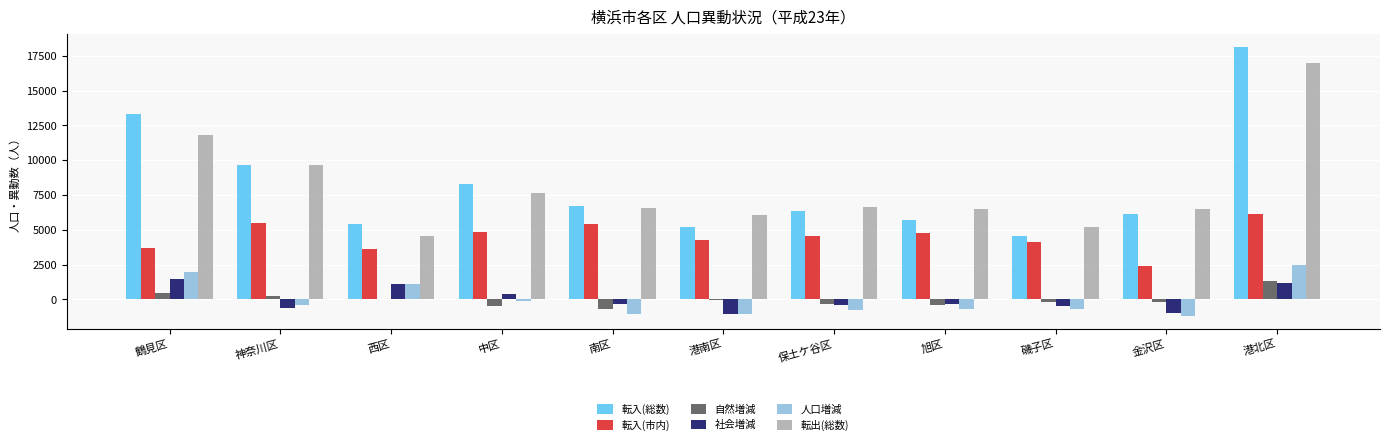

The 転入(市内) series shows 3635 at 西区. True or false?

True